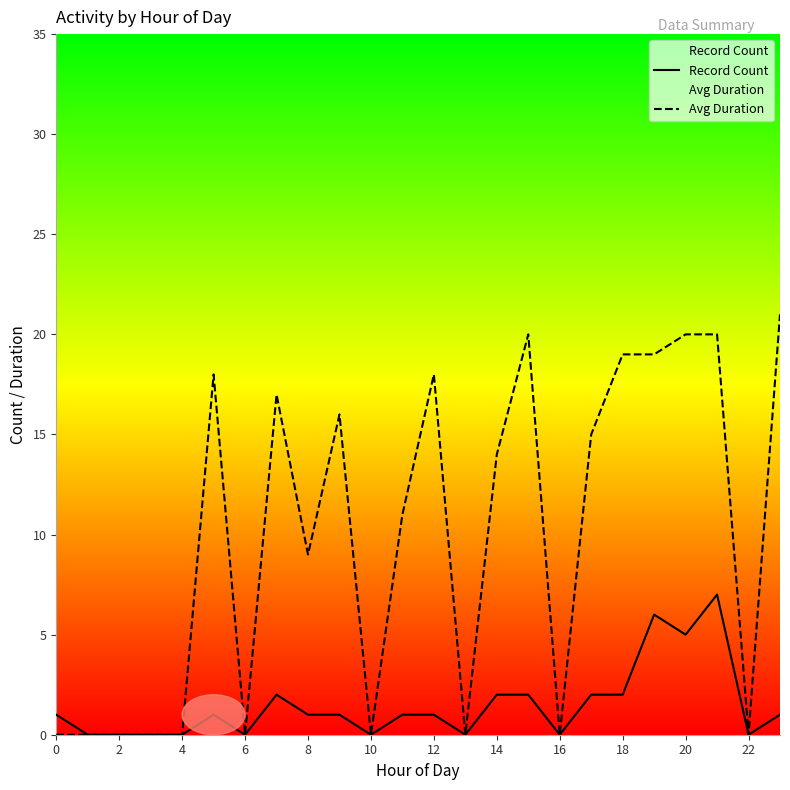

True or false: Record Count and Avg Duration intersect in this chart.

False